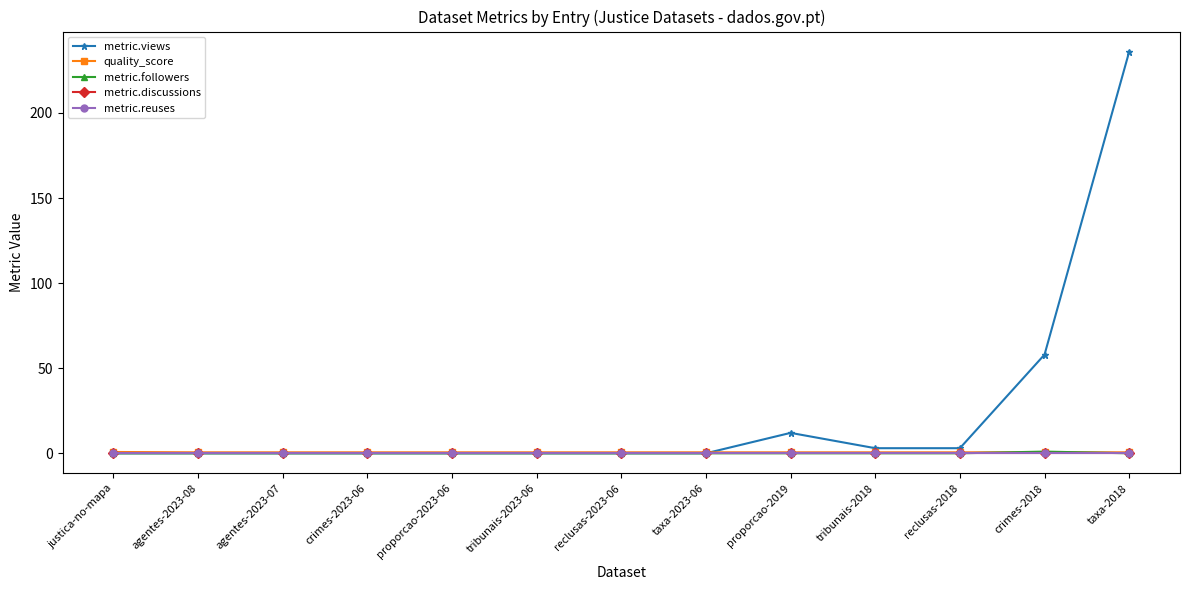

Is this an area chart (filled region under the line)?

No